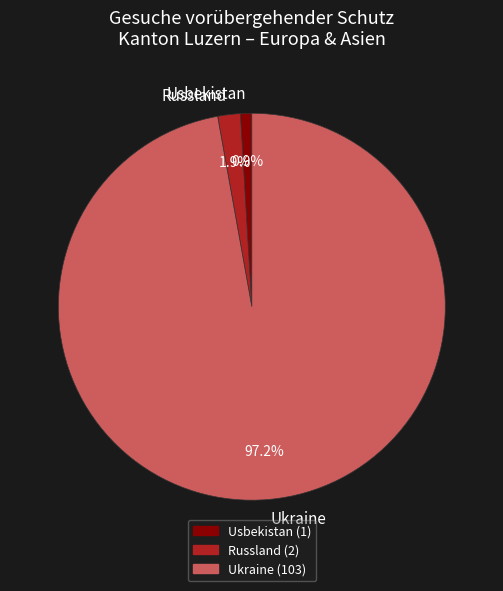

What is the ratio of the value at Usbekistan to the value at Russland?

0.5